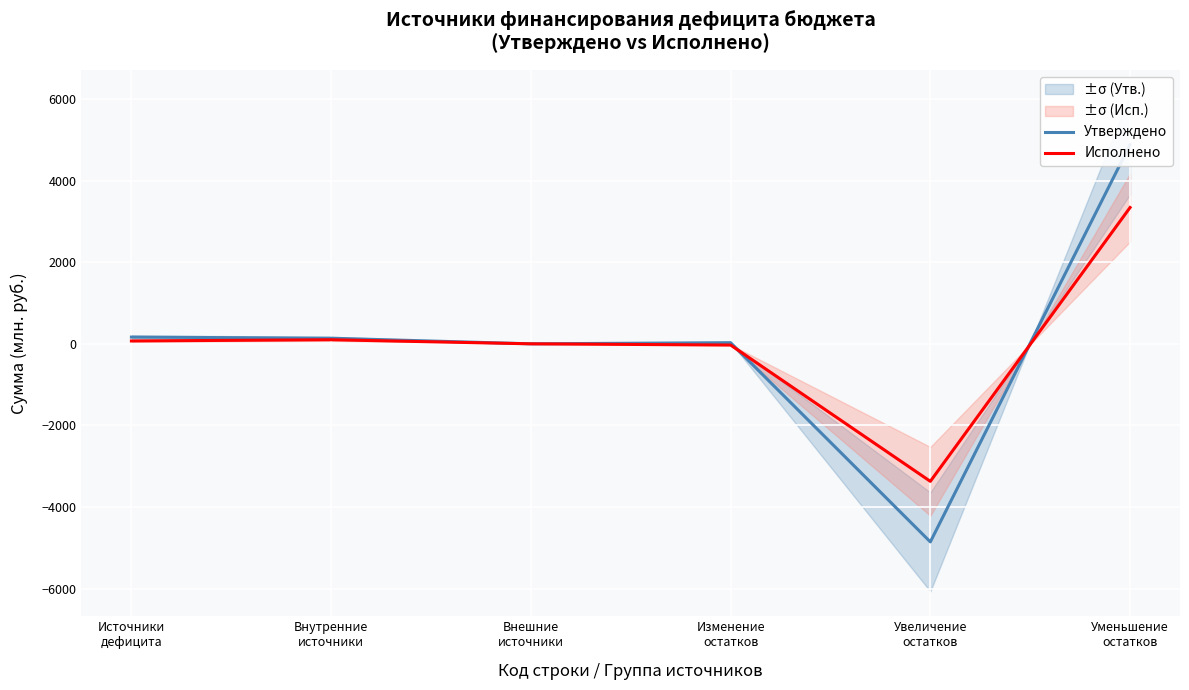

Is it true that Исполнено equals 5098.6 at Уменьшение
остатков?

False